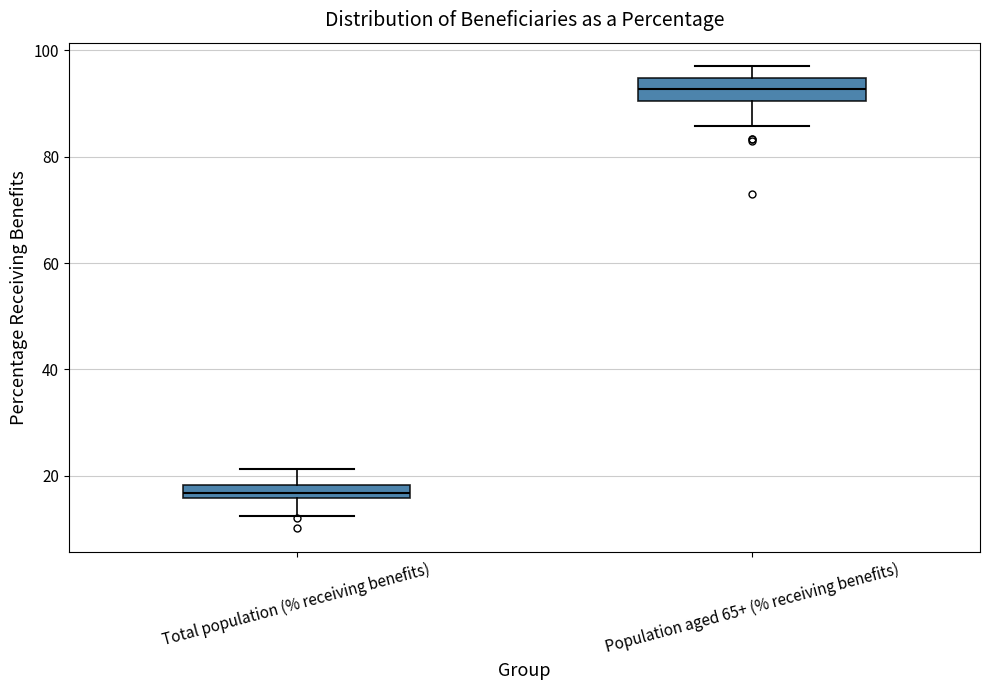

Where does the lower whisker of the box for Total population (% receiving benefits) end on the y-axis? The values are not printed on the chart, so give them approximately, as read against the axis.

12